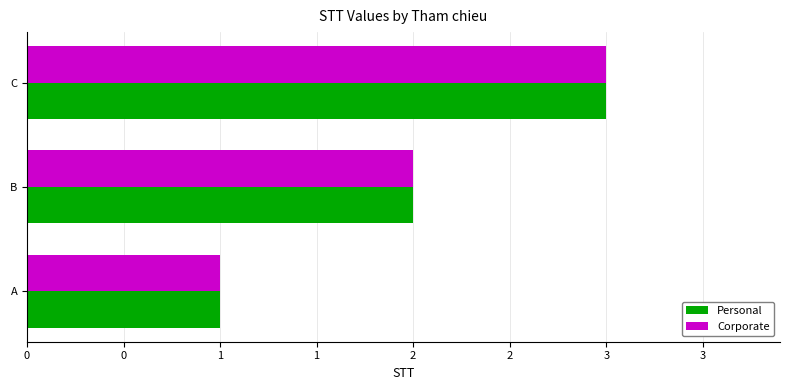

What are all the series names shown in the legend?

Personal, Corporate